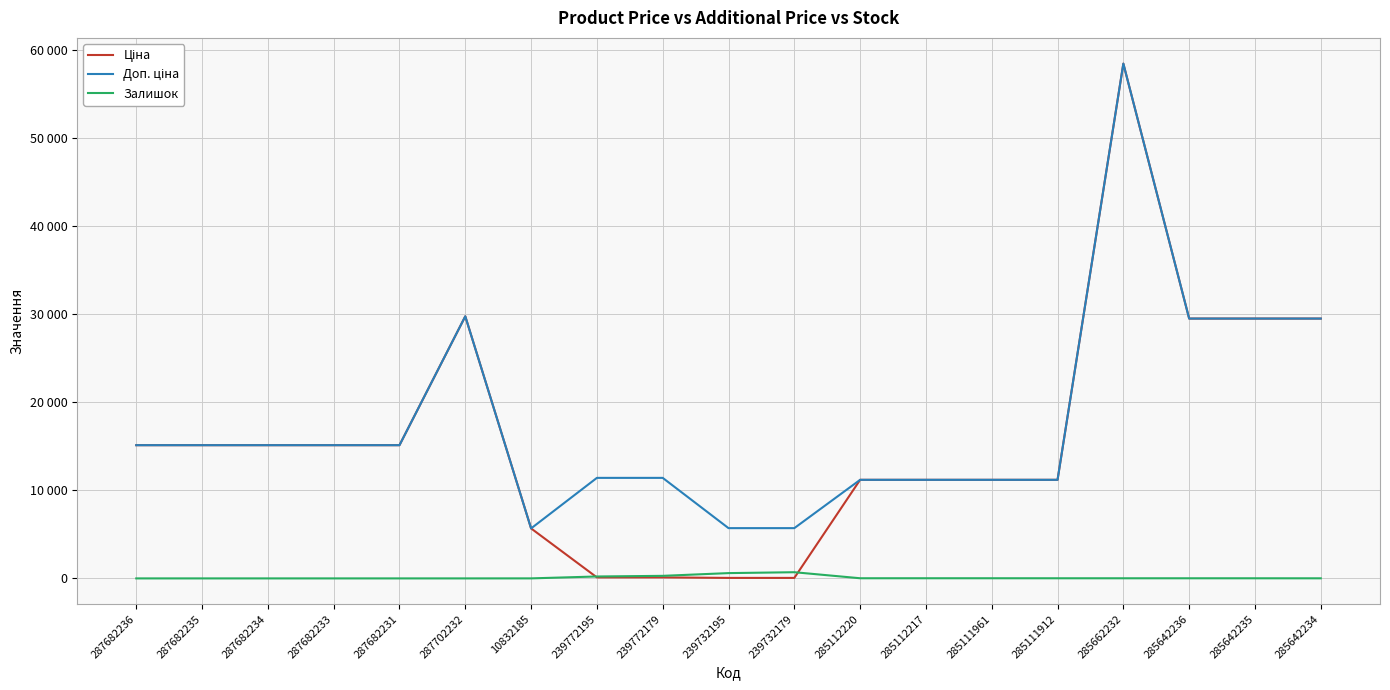

Reading left to right, transcribe all the data shown in this chart.

Ціна: 15120.0	15120.0	15120.0	15120.0	15120.0	29747.2	5673.8	114.1	114.1	57.0	57.0	11188.2	11188.2	11188.2	11188.2	58426.5	29491.5	29491.5	29491.5
Доп. ціна: 15120.0	15120.0	15120.0	15120.0	15120.0	29747.2	5673.8	11410.0	11410.0	5705.0	5705.0	11188.2	11188.2	11188.2	11188.2	58426.5	29491.5	29491.5	29491.5
Залишок: 0.0	0.0	0.0	0.0	0.0	0.0	3.0	218.0	290.0	601.0	702.0	17.0	17.0	17.0	15.0	14.0	14.0	13.0	10.0